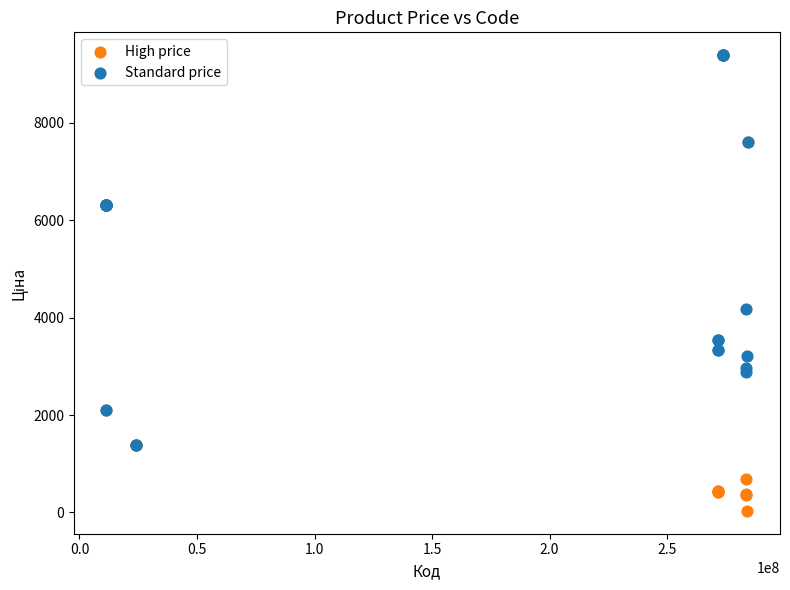

In the High price series, what Y value is closest to 4708?

6308.8